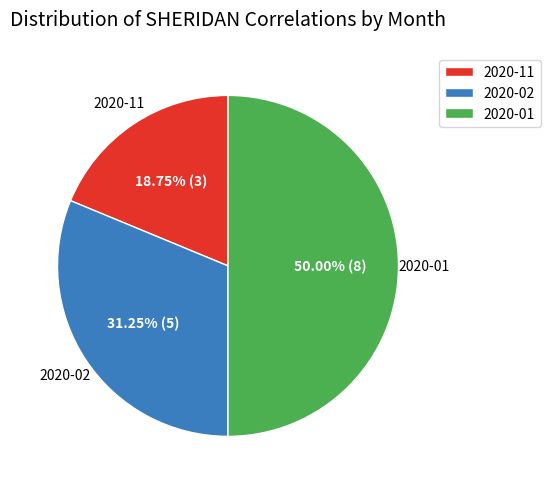

To the nearest percent, what portion does 2020-01 represent?

50%